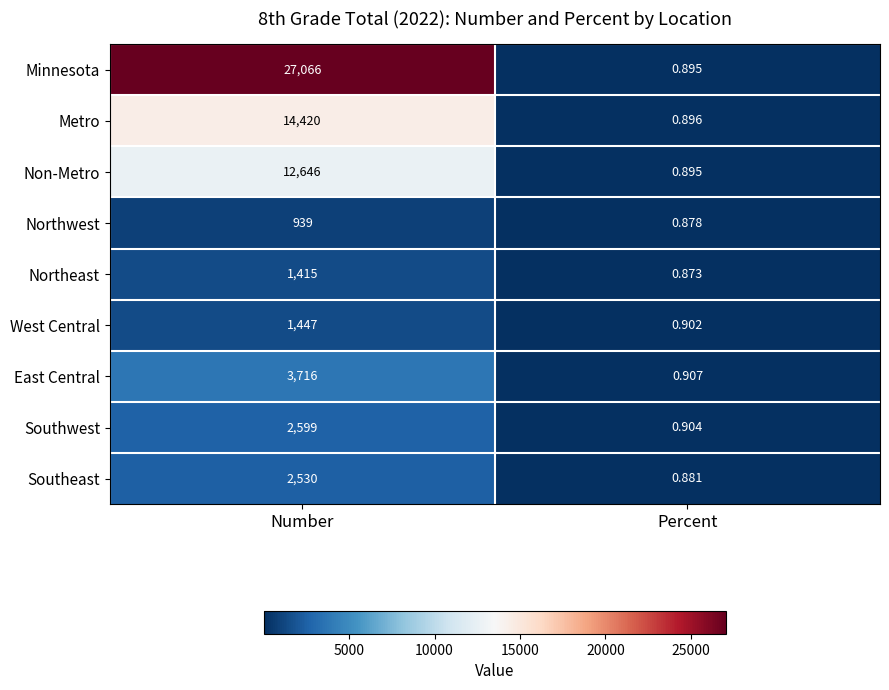

Which series has the largest total across all categories?

Minnesota